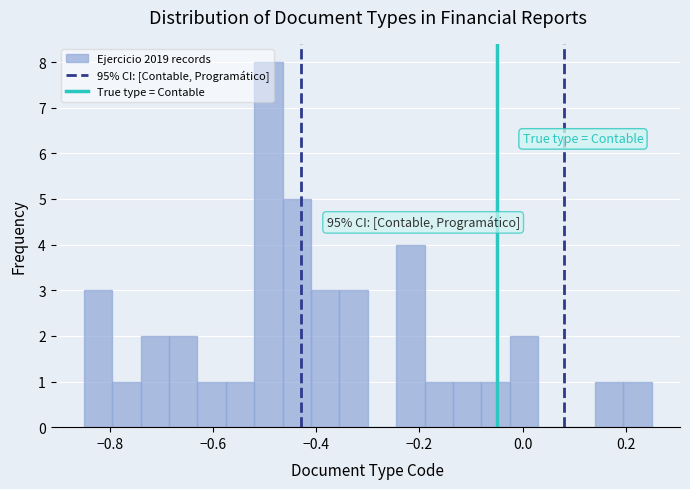

Around what value on the x-axis is the tallest bar? Give the approximate position of its centre, as read against the axis.

-0.50